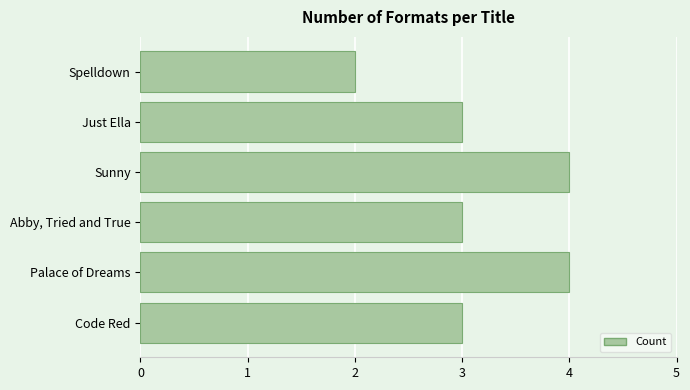

Read the value at Code Red.

3